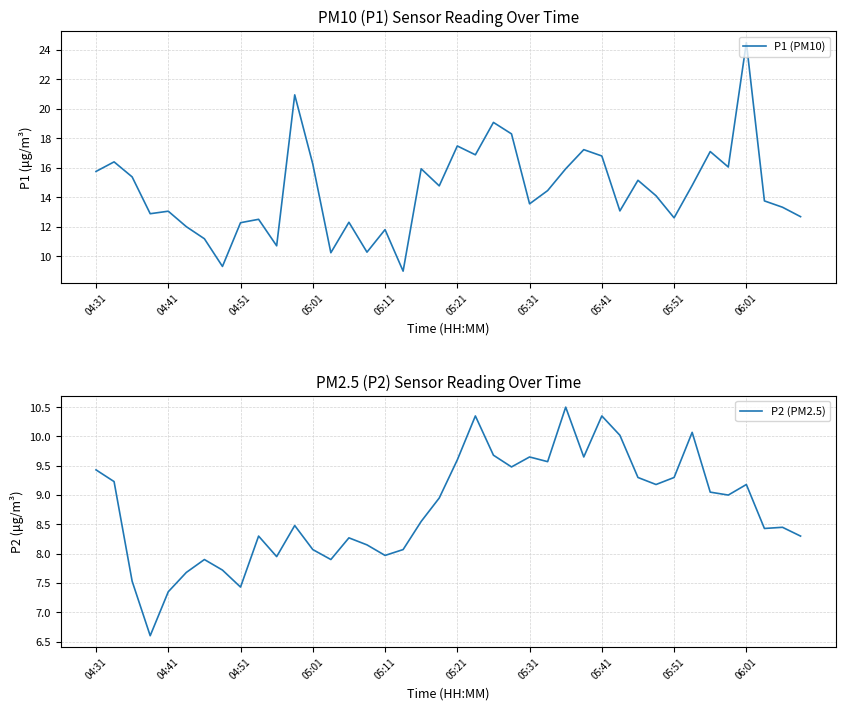

How many lines are shown in the chart?

2